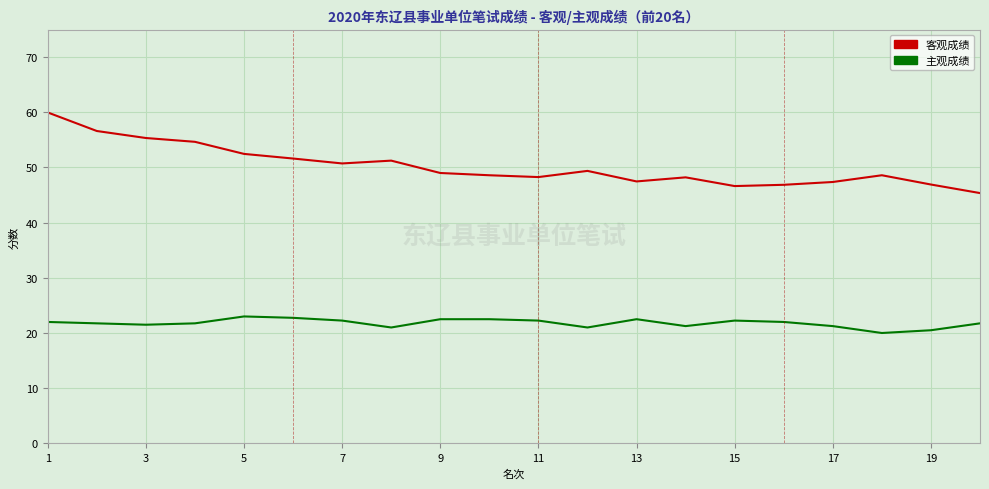

What are all the series names shown in the legend?

客观成绩, 主观成绩